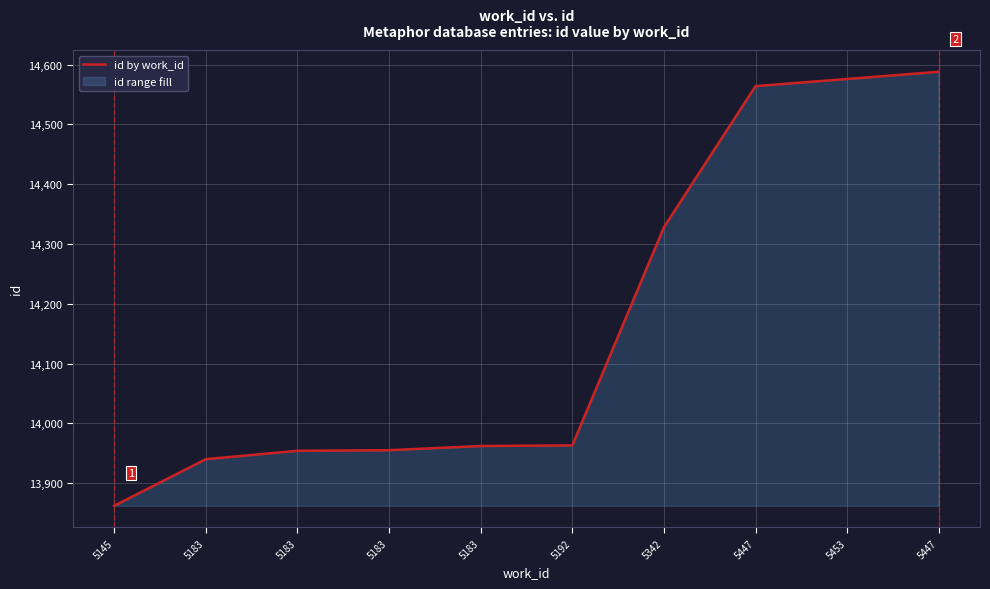

Which label corresponds to the largest value in the chart?

5447